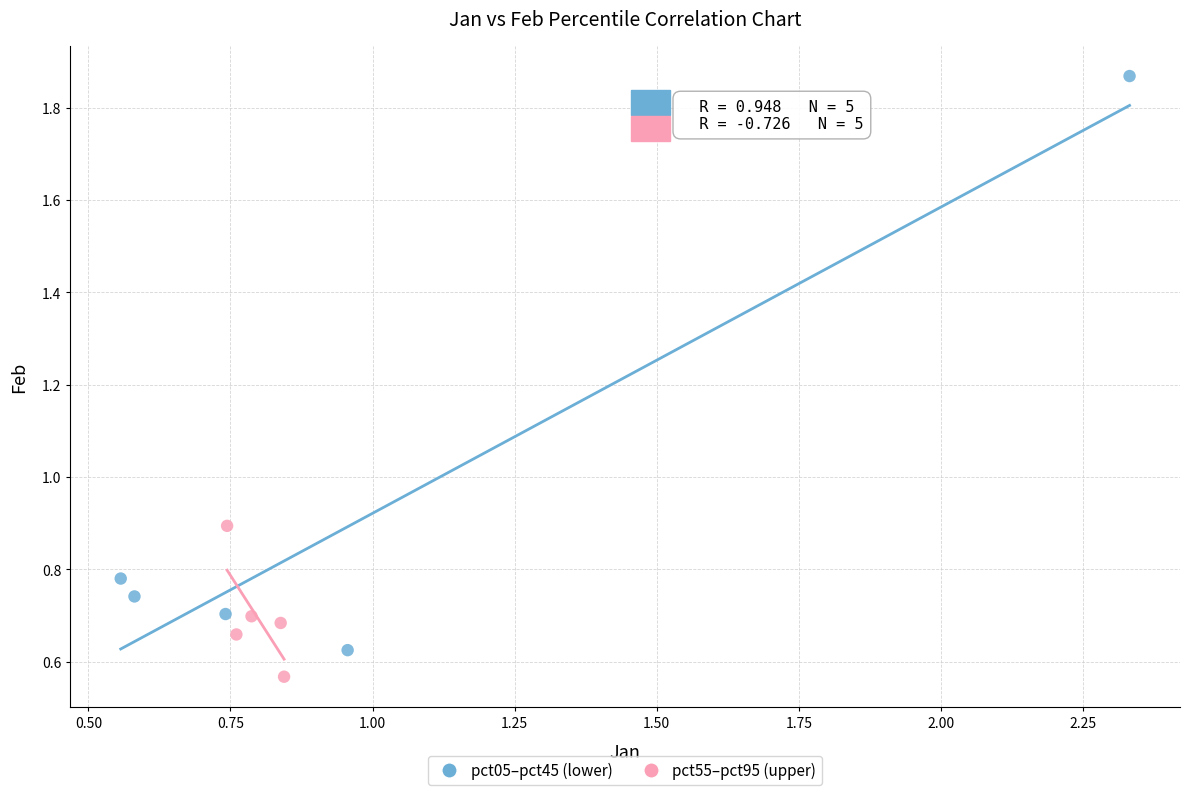

What are all the series names shown in the legend?

pct05–pct45 (lower), pct55–pct95 (upper)